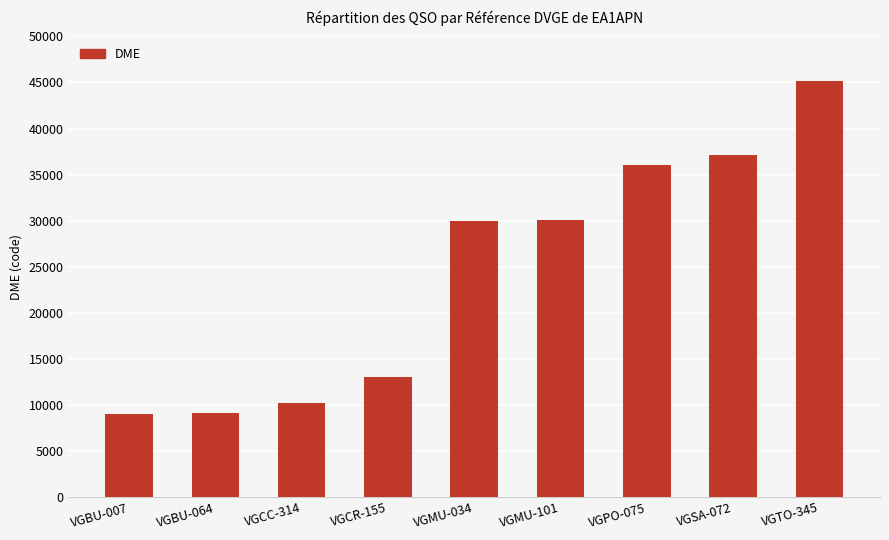

How many data points are less than 30013?

4